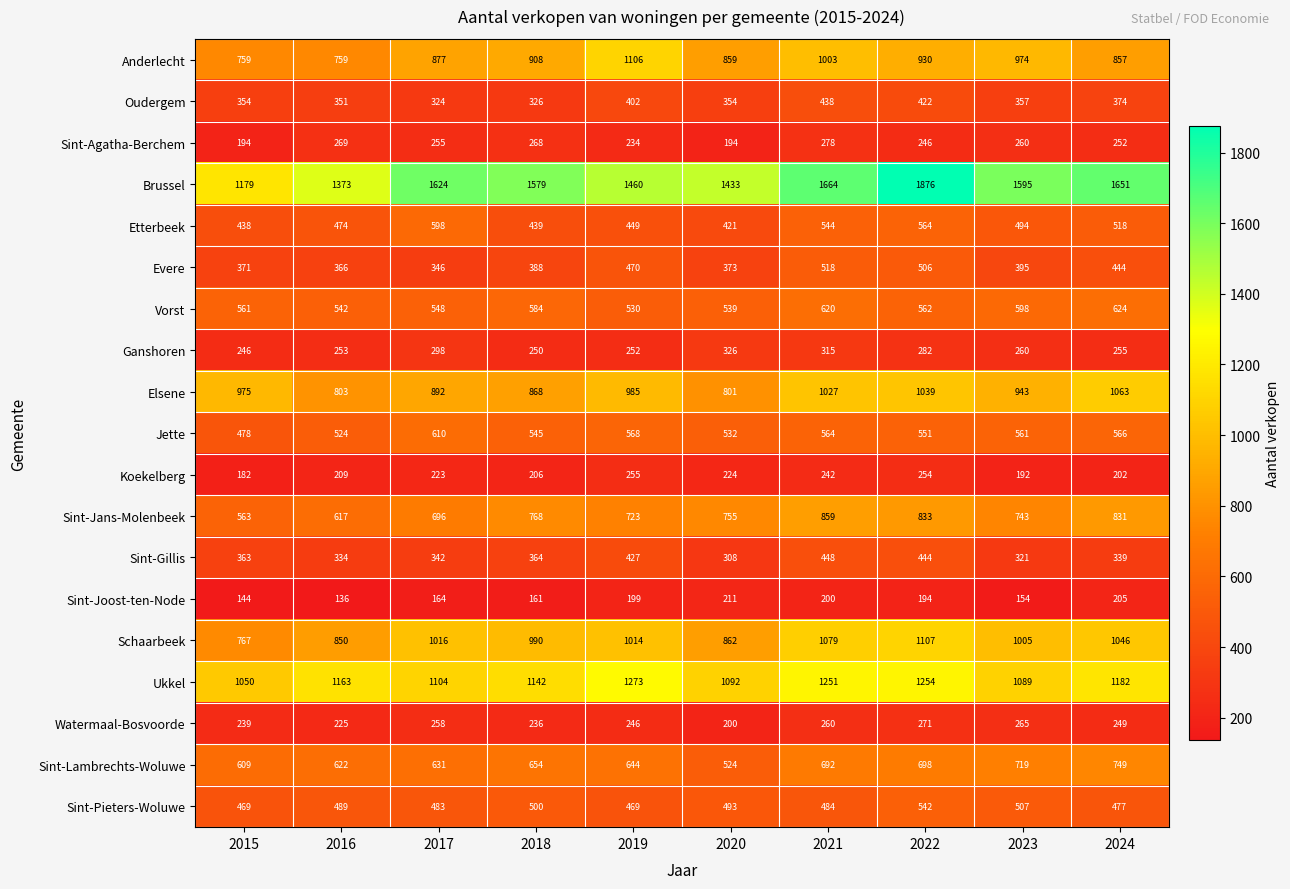

What is the lowest value of the Ganshoren series?

246